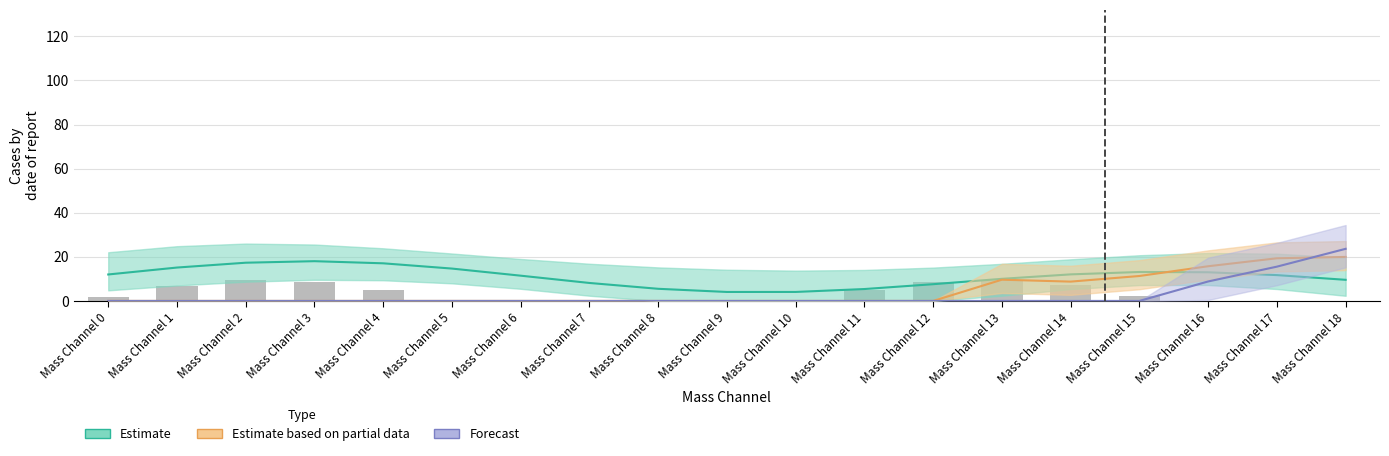

True or false: Shadow Mask (observed) has a value of 3.2 at Mass Channel 1.

False